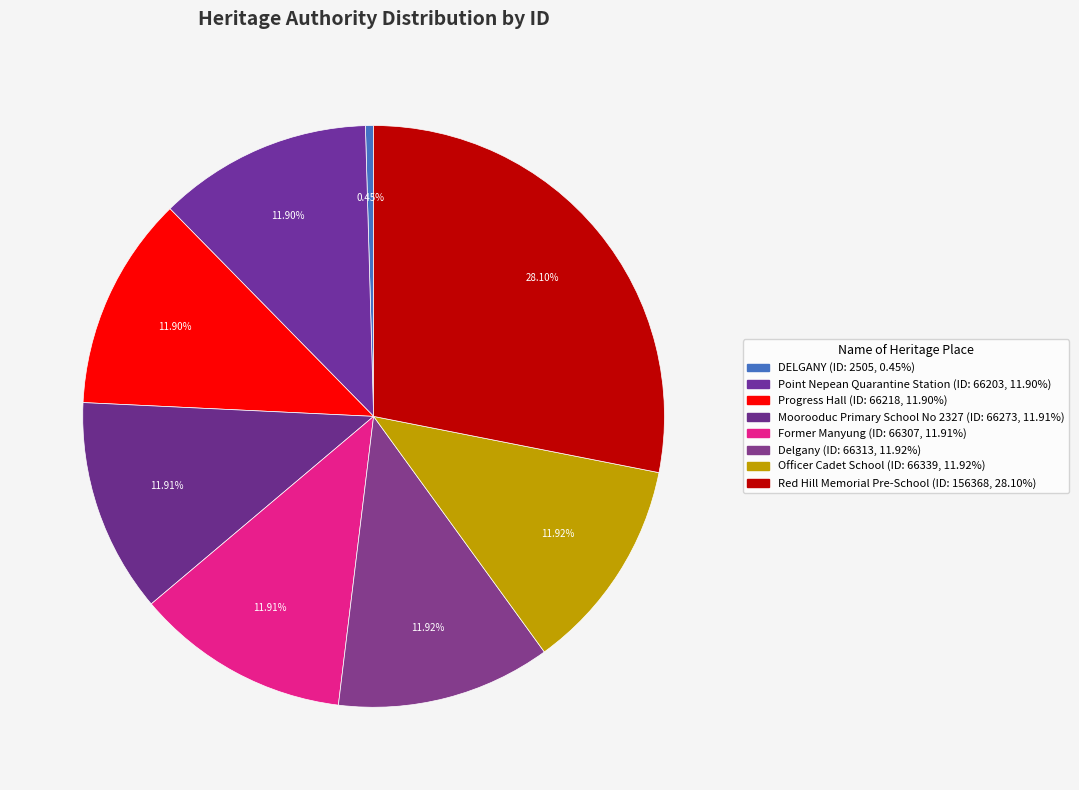

Is it true that Point Nepean Quarantine Station is 12% of the pie?

True